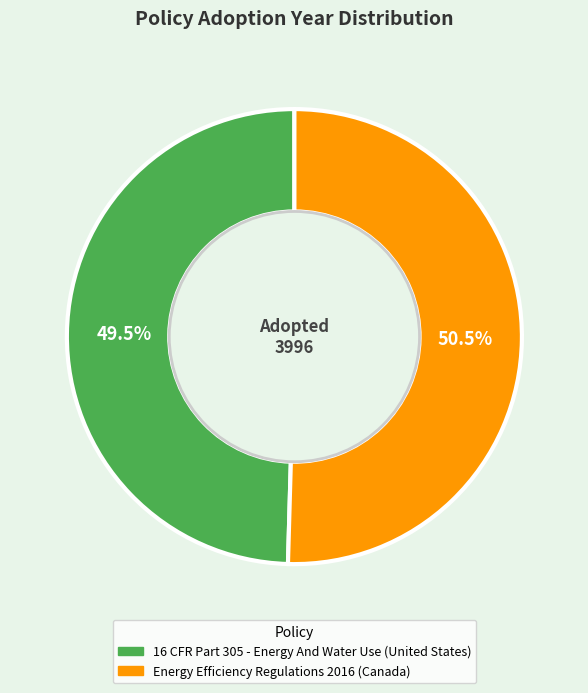

What is the total percentage of Energy Efficiency Regulations 2016 (Canada) and 16 CFR Part 305 - Energy And Water Use (United States)?

100.0%